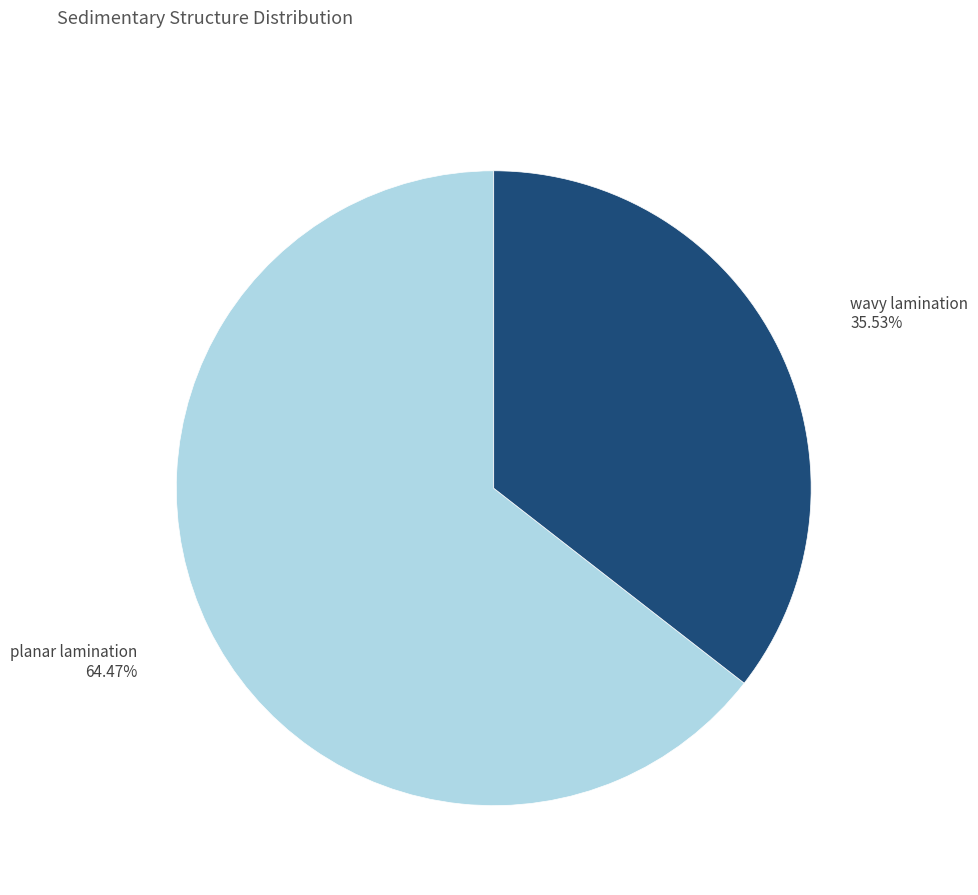

Which category has the smallest portion of the pie?

wavy lamination